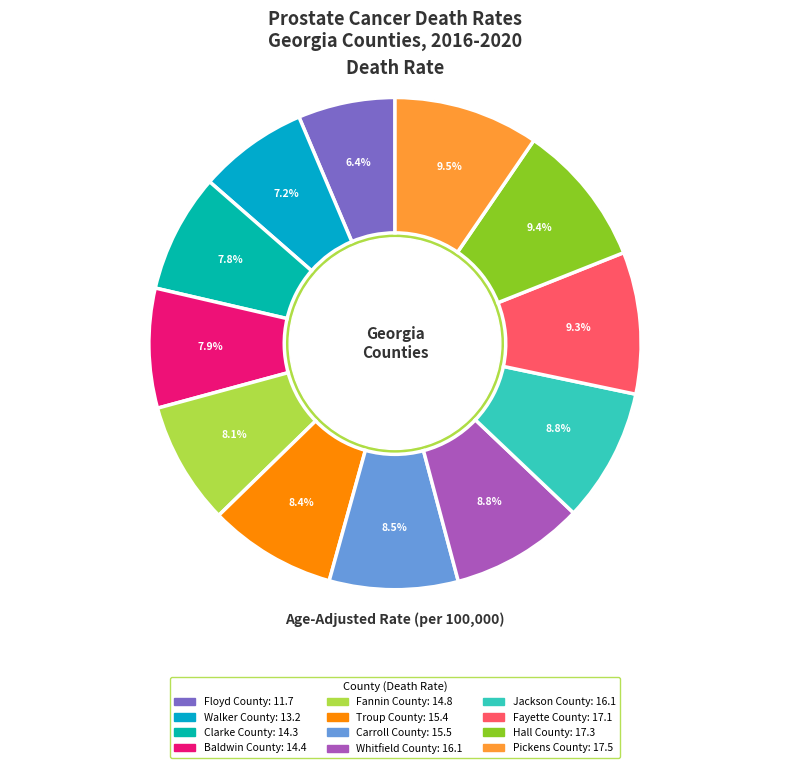

To the nearest percent, what is the difference between the largest and smallest slice percentages?

3%